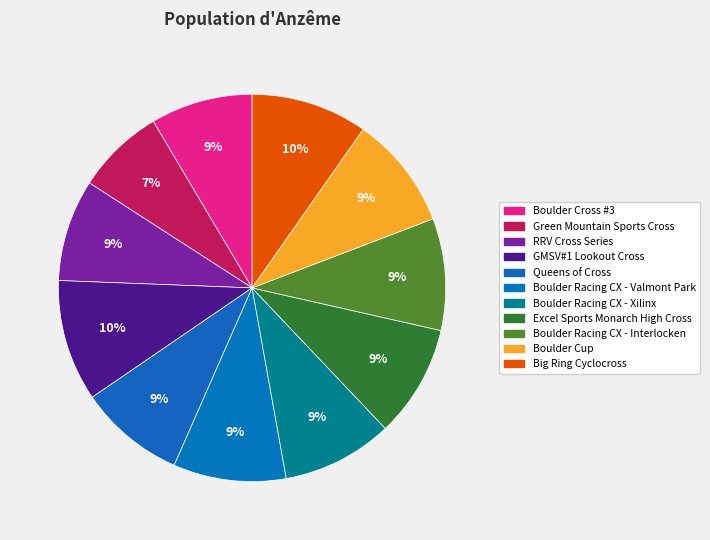

Does Queens of Cross represent more than half of the total?

No